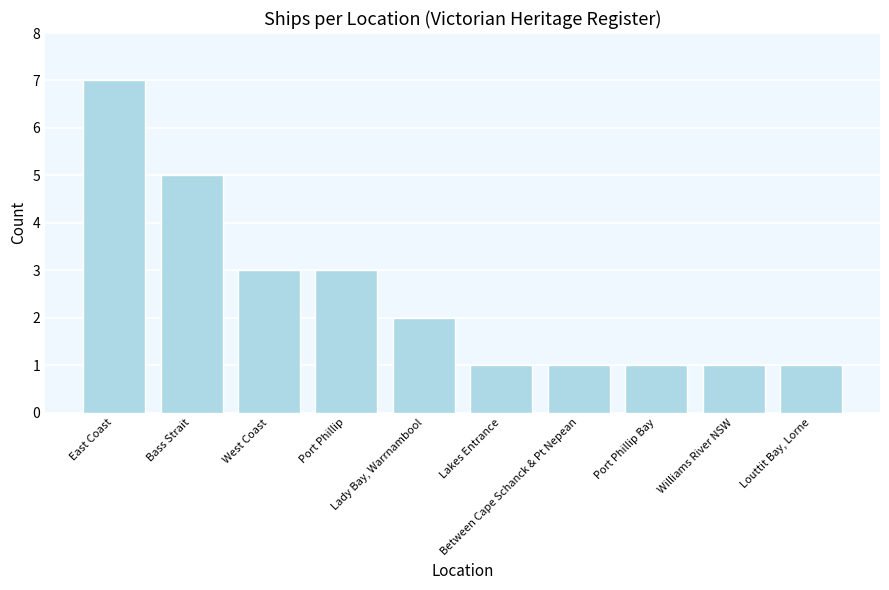

What is the difference between the maximum and second lowest values?

6